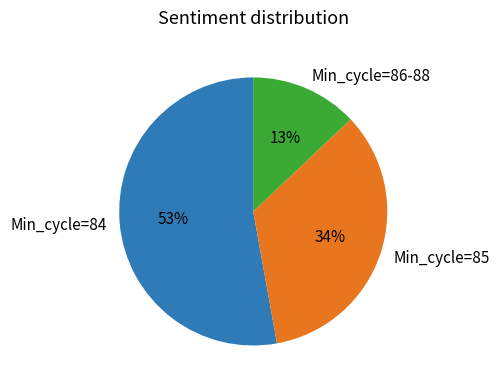

To the nearest percent, what percentage of the pie is Min_cycle=84?

53%